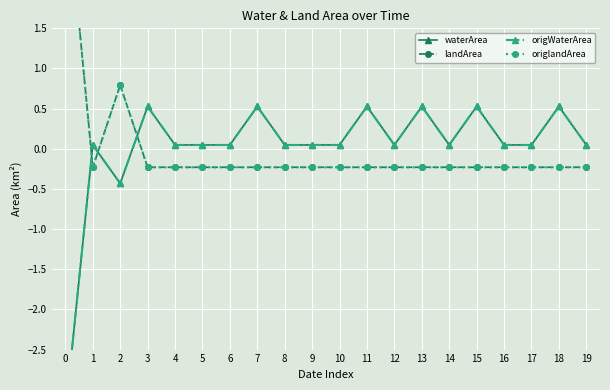

Count the number of categories in the chart.

20